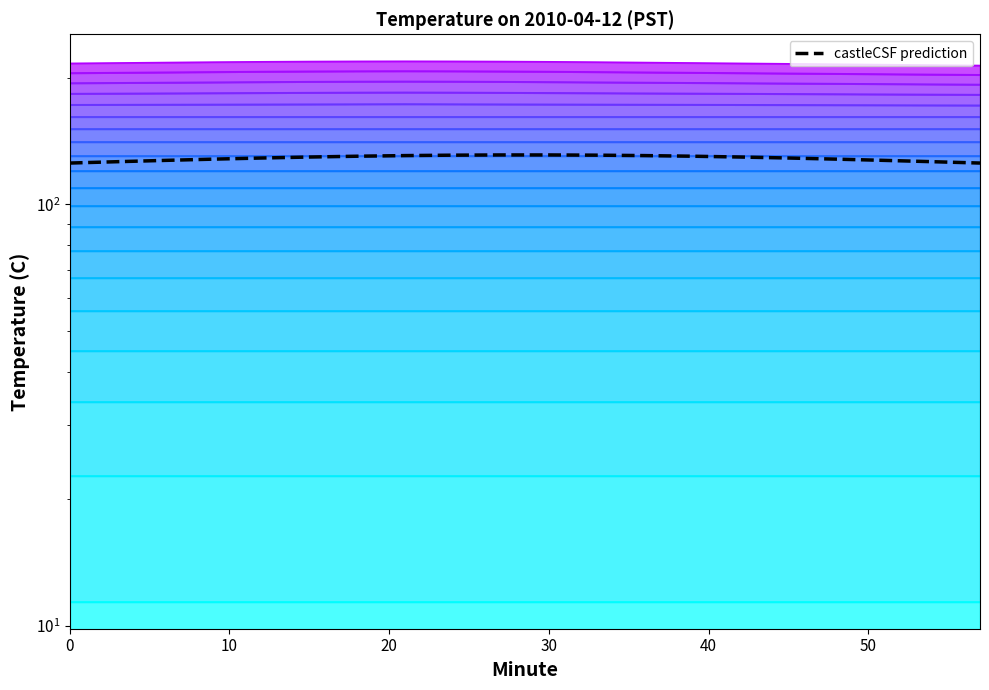

Reading left to right, what are all the values shown in this chart?

125.4	126.3	127.3	128.1	128.9	129.6	130.2	130.6	130.9	131.1	131.1	130.9	130.6	130.2	129.6	128.9	128.1	127.3	126.3	125.4